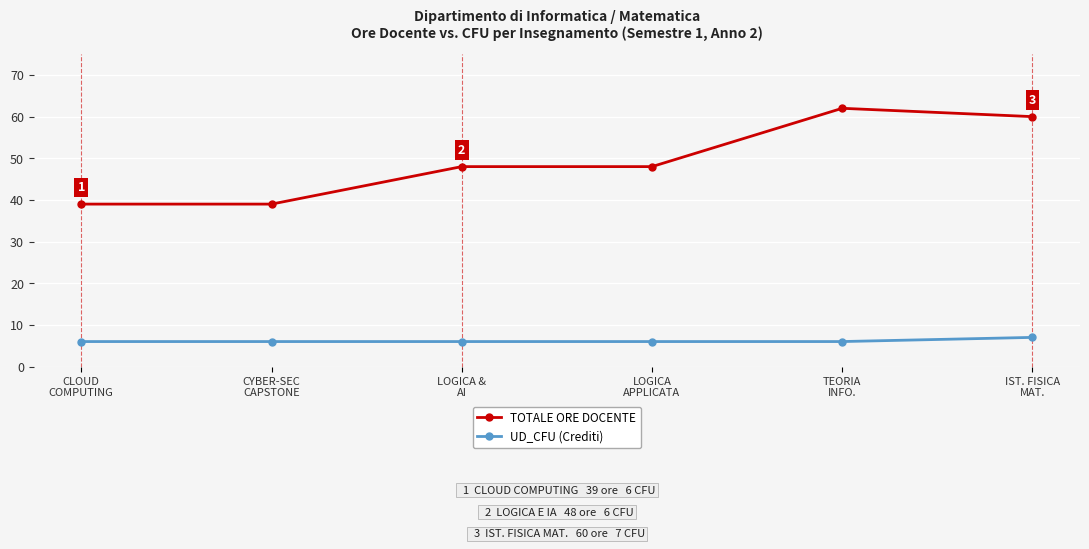

Which series has the largest total across all categories?

TOTALE ORE DOCENTE